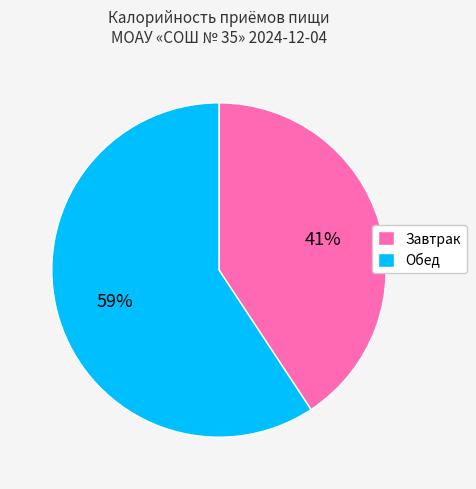

What is the ratio of the value at Завтрак to the value at Обед?

0.7